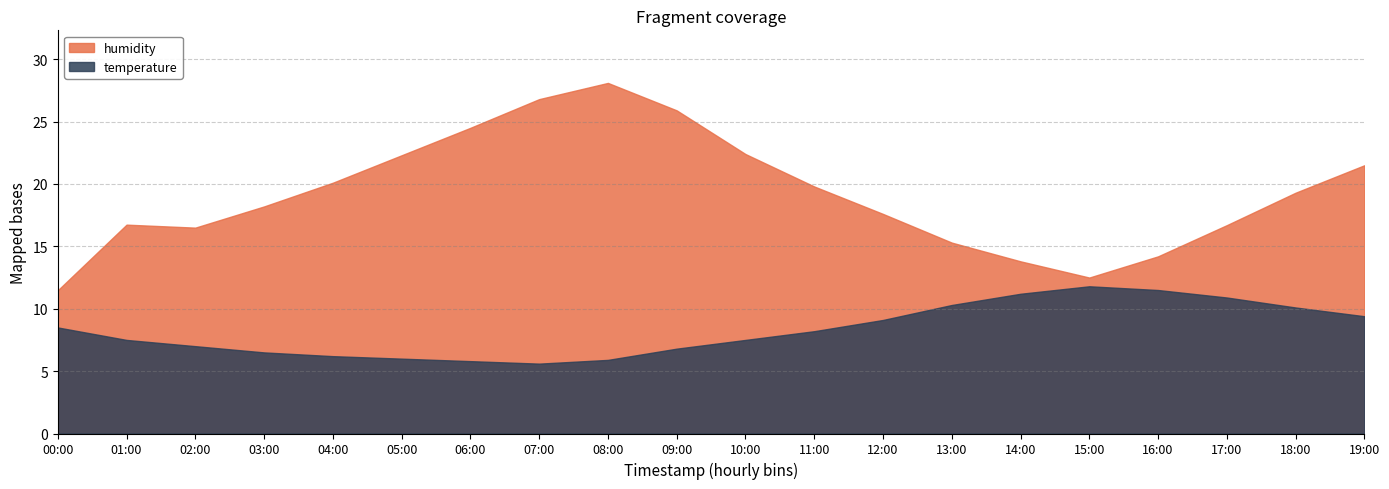

What is the difference between the temperature values at 07:00 and 01:00?

1.9